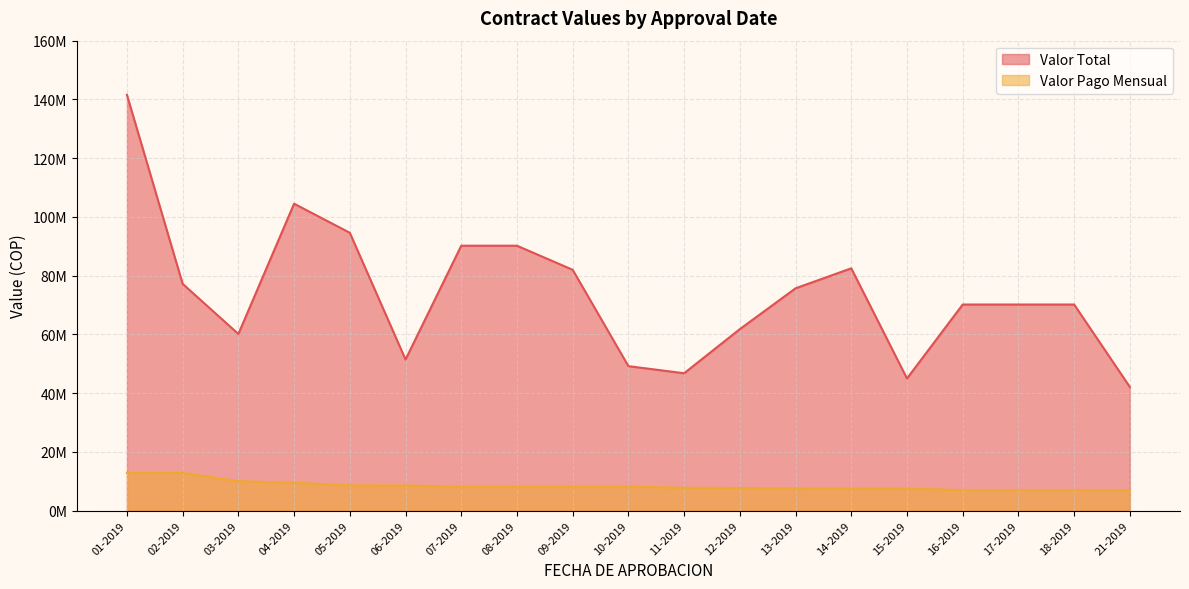

What is the sum of all Valor Total values?

1405535000